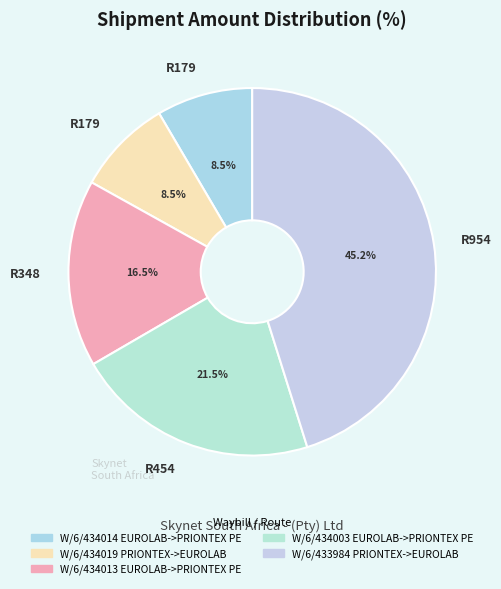

How many segments does this pie chart have?

5